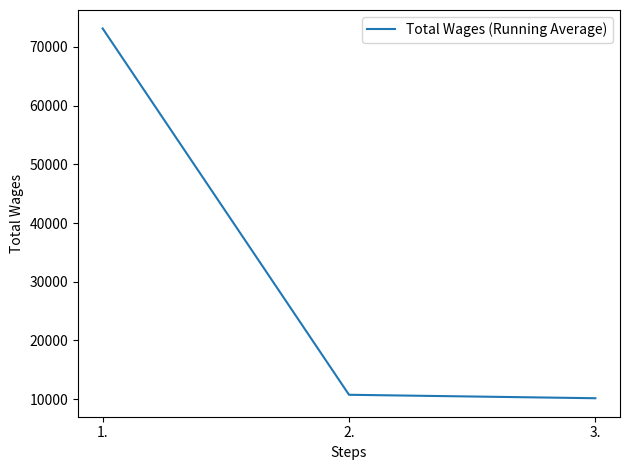

The value at 1. is 73124. True or false?

True